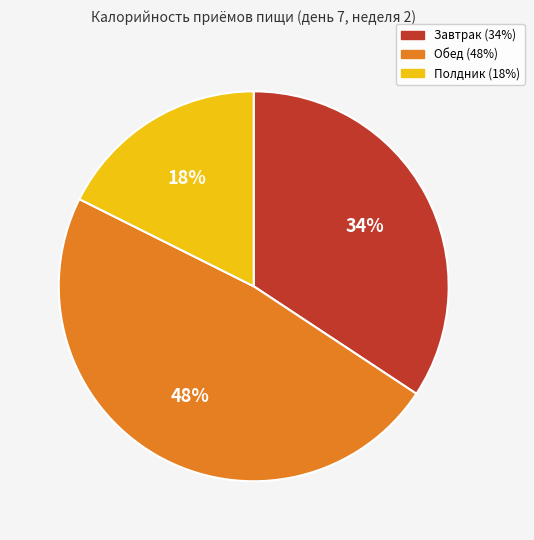

Count the number of slices in the pie.

3